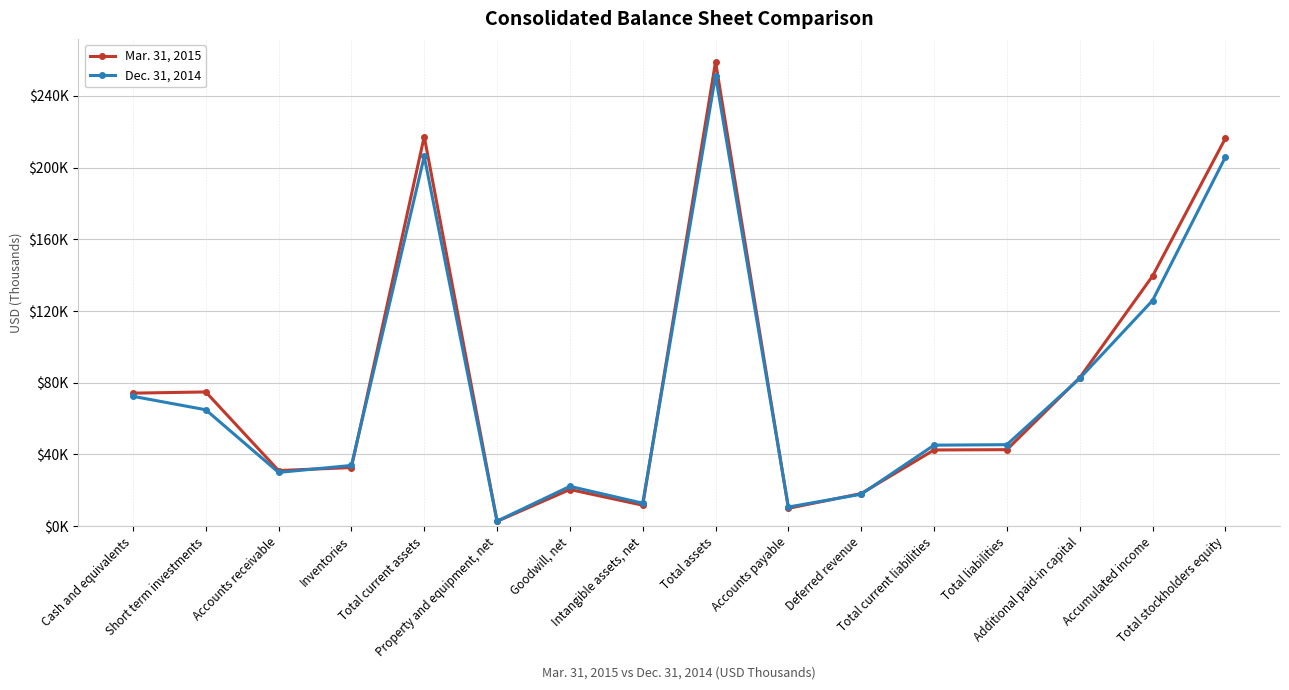

Where does the Mar. 31, 2015 series first go above 42680?

Cash and equivalents